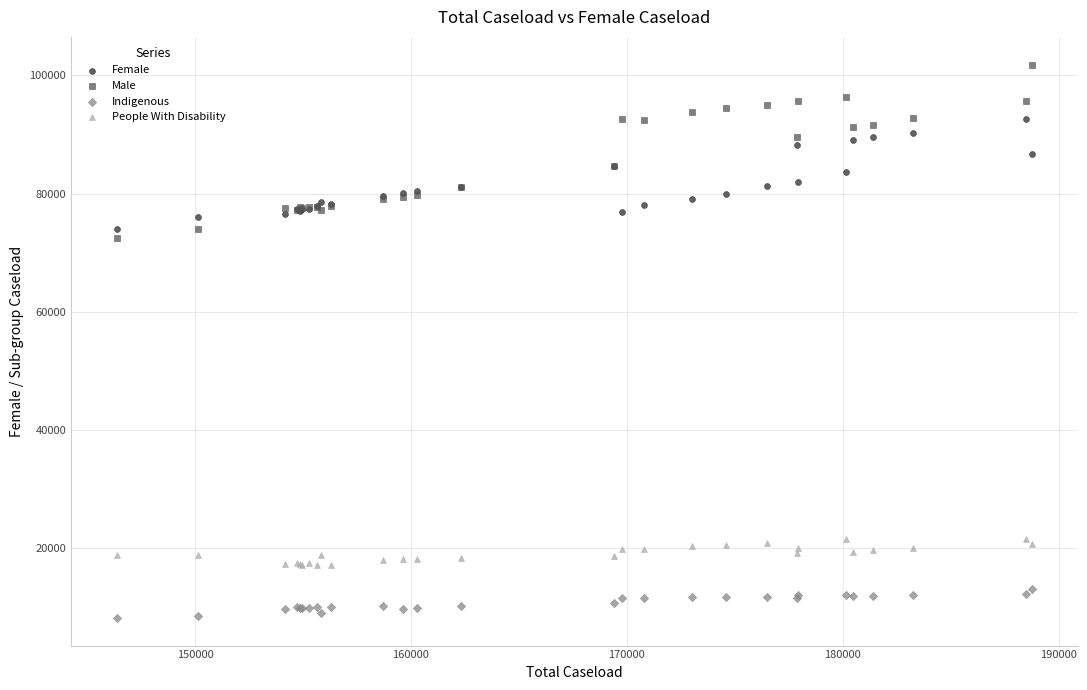

What are all the series names shown in the legend?

Female, Male, Indigenous, People With Disability